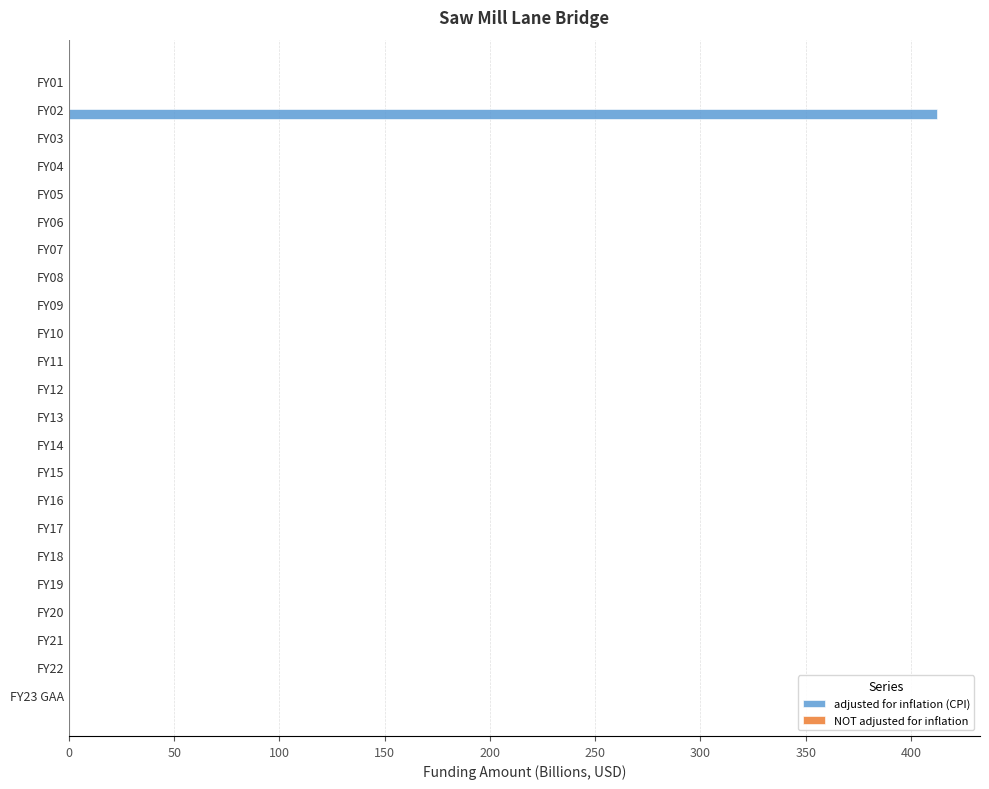

Which series has the largest total across all categories?

adjusted for inflation (CPI)